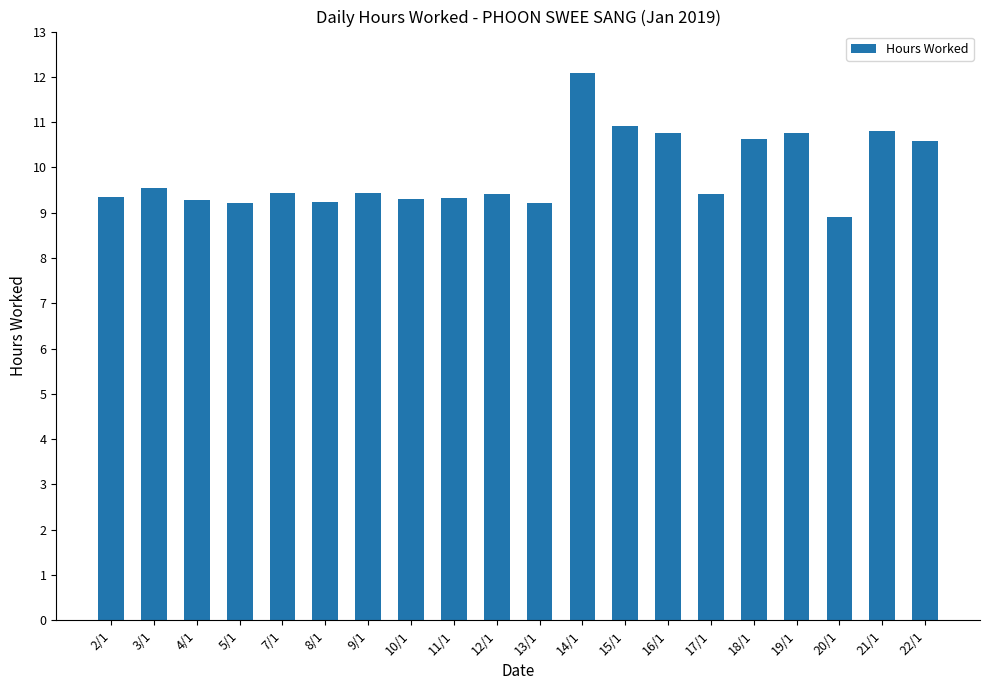

What is the difference between the maximum and second lowest values?

2.9